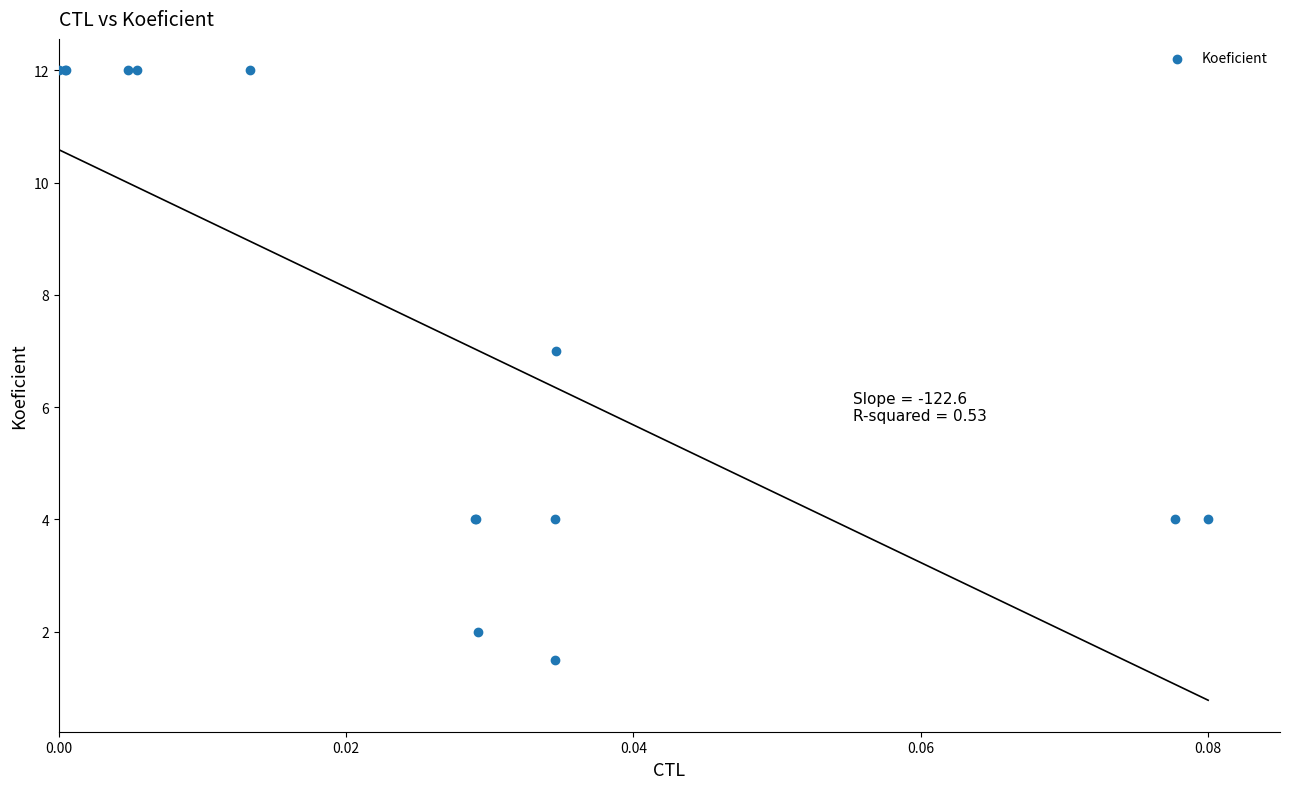

What Y value in the scatter plot is closest to 6?

7.0